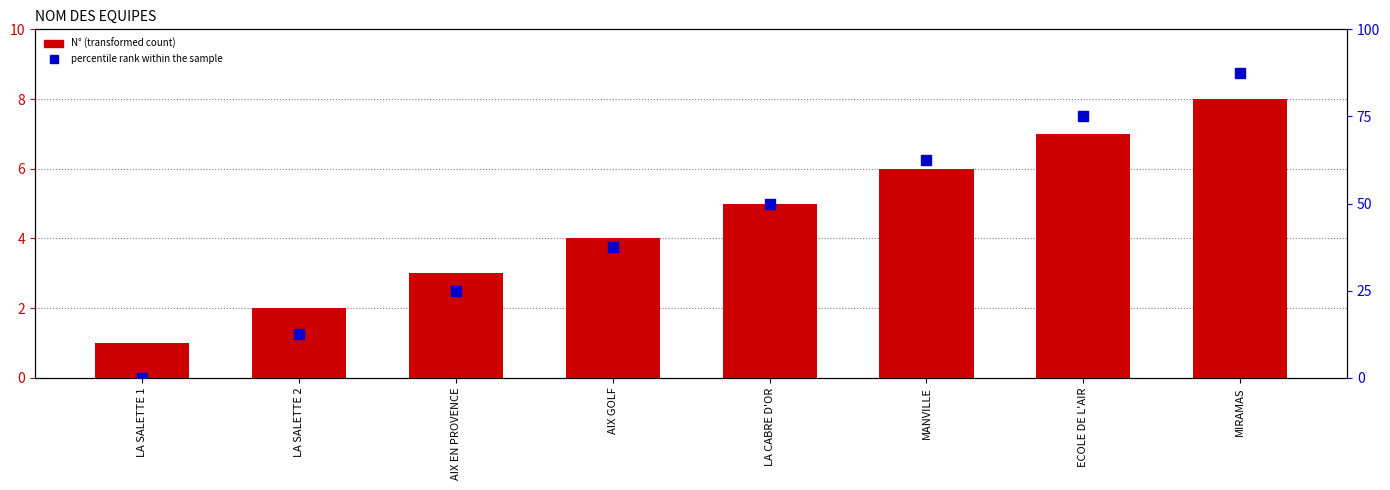

Which series reaches the minimum Y coordinate?

percentile rank within the sample